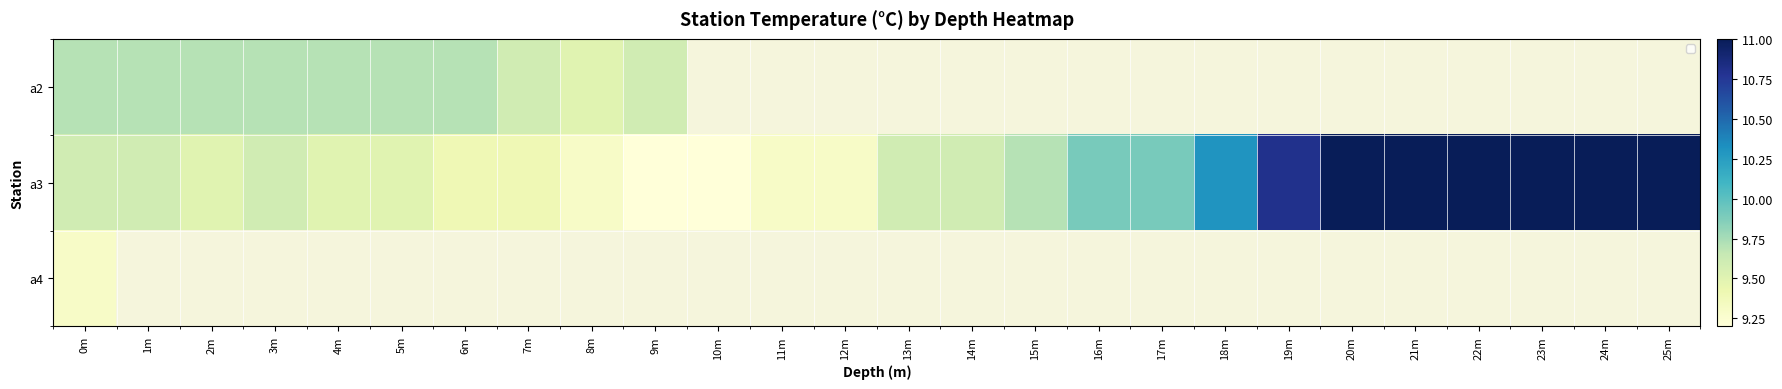

Between 21m and 11m, which is larger?

11m